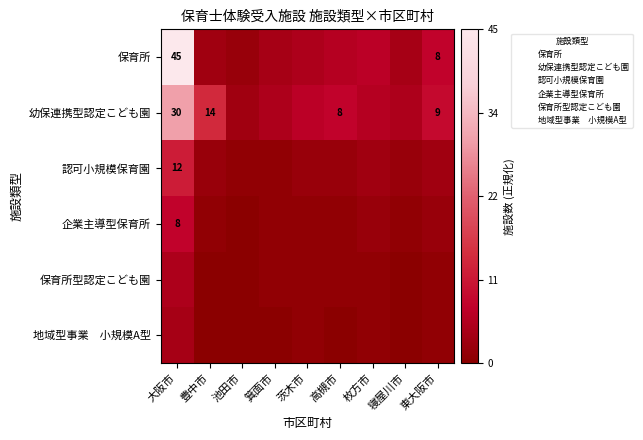

Which series has the largest range (max minus min)?

保育所